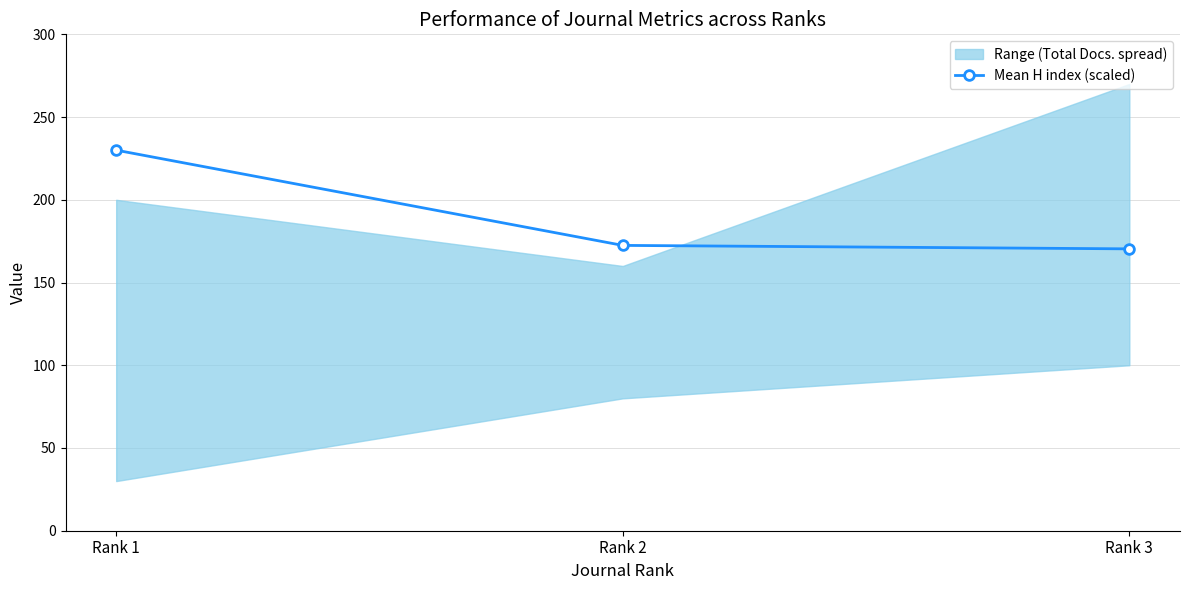

List the labels in order of value, largest first.

Rank 1, Rank 2, Rank 3